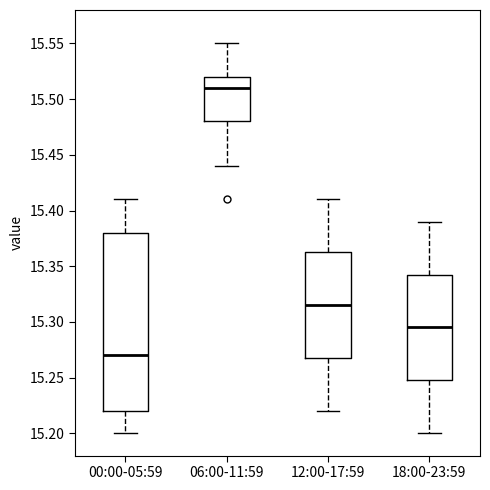

Where does the upper whisker of the box for 18:00-23:59 end on the y-axis? The values are not printed on the chart, so give them approximately, as read against the axis.

15.390